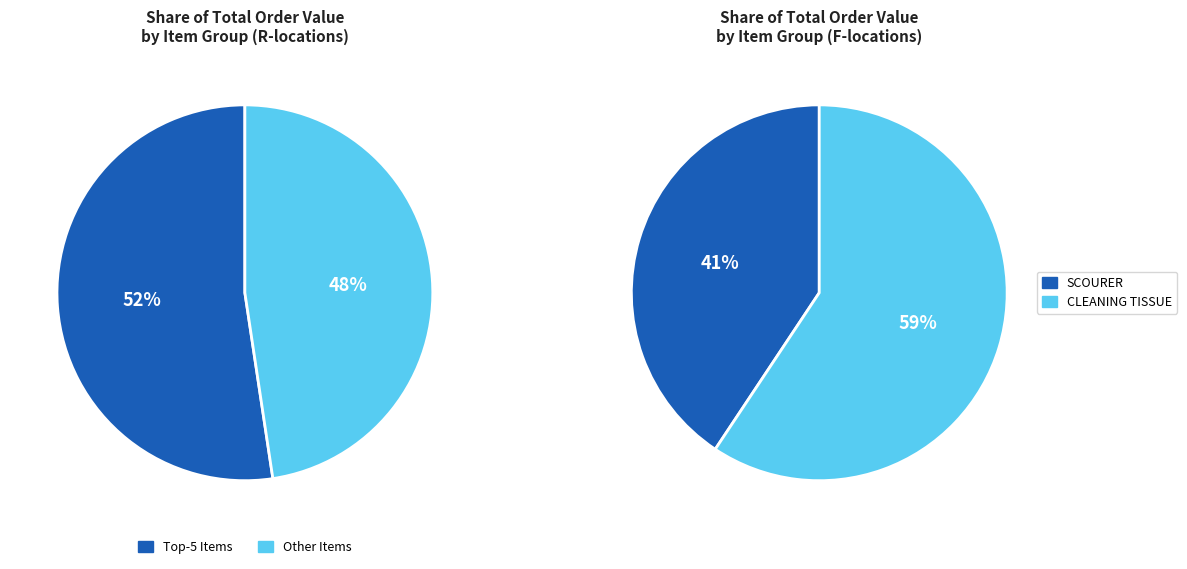

Is it true that HUBBA BUBBA is 1% of the pie?

False